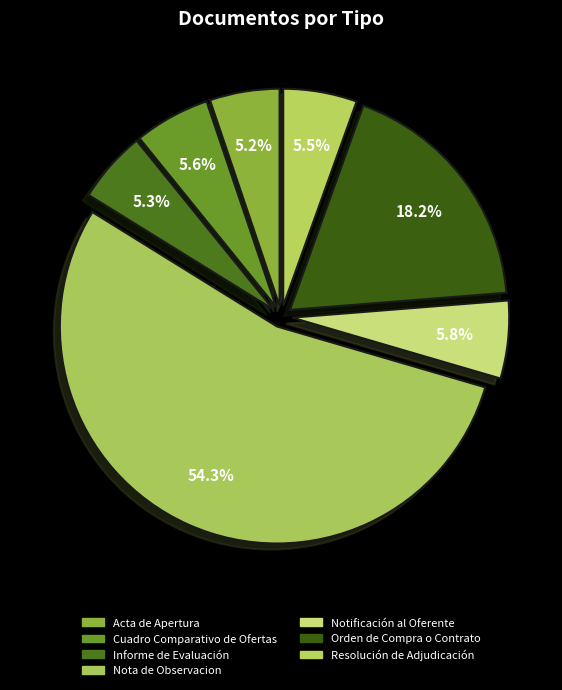

Does any single category account for the majority?

Yes